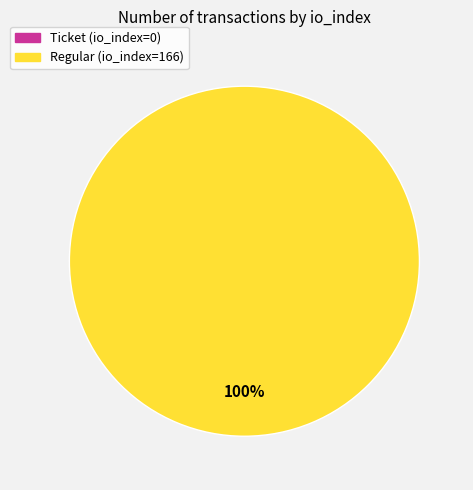

The Ticket (io_index=0) slice represents 10% of the pie. True or false?

False